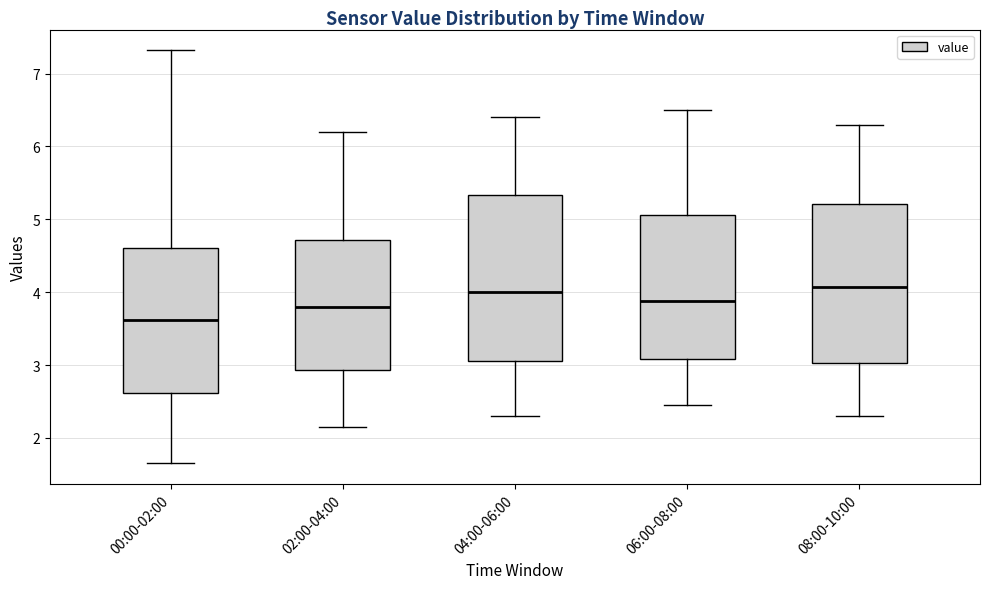

Reading left to right, read every box against the y-axis: the position of its median line, the range the box covers, and the ends of its whiskers. The values are not printed on the chart, so give them approximately, as read against the axis.

00:00-02:00: median 3.6, box 2.6 to 4.6, whiskers 1.7 to 7.3
02:00-04:00: median 3.8, box 2.9 to 4.7, whiskers 2.2 to 6.2
04:00-06:00: median 4.0, box 3.1 to 5.3, whiskers 2.3 to 6.4
06:00-08:00: median 3.9, box 3.1 to 5.1, whiskers 2.5 to 6.5
08:00-10:00: median 4.1, box 3.0 to 5.2, whiskers 2.3 to 6.3